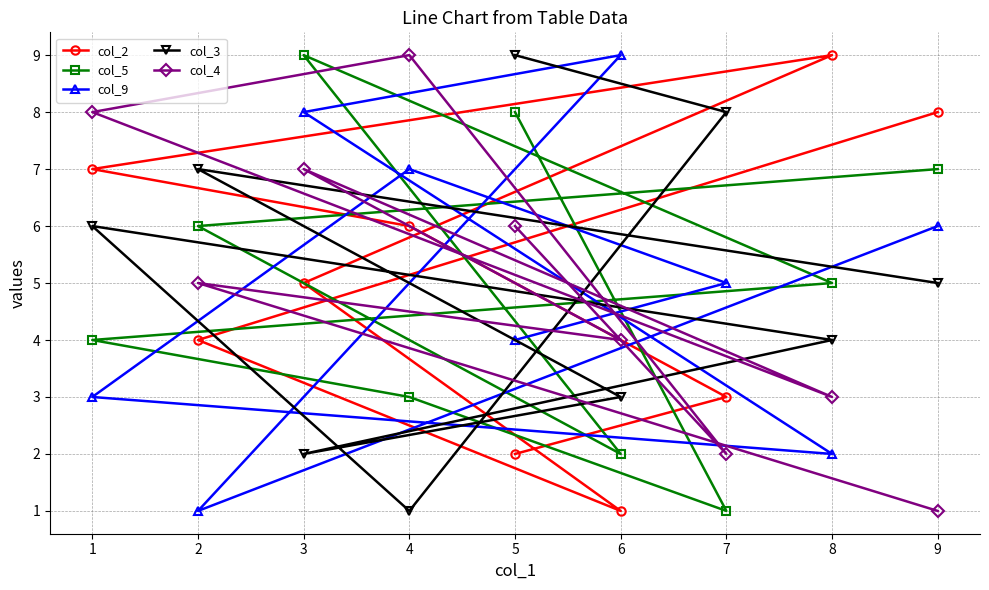

Which label corresponds to the largest value in the chart?

8